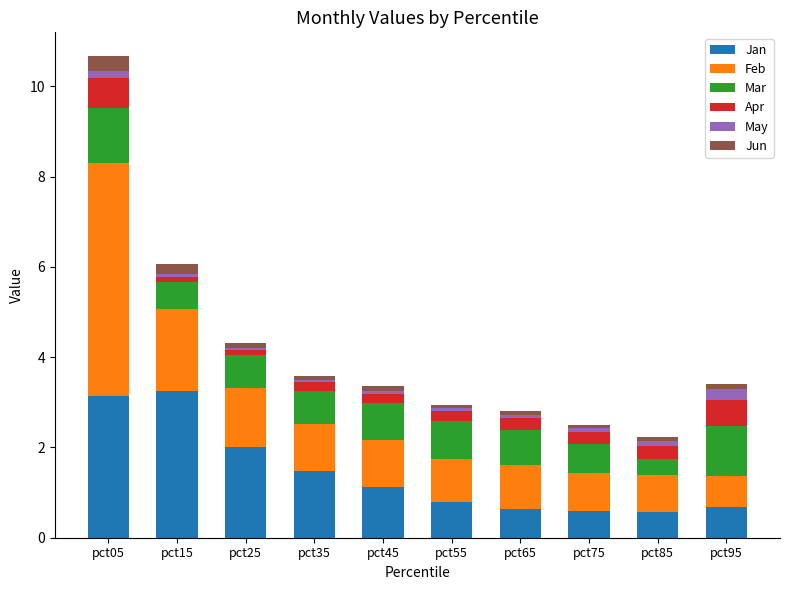

What is the minimum value for Jan?

0.6